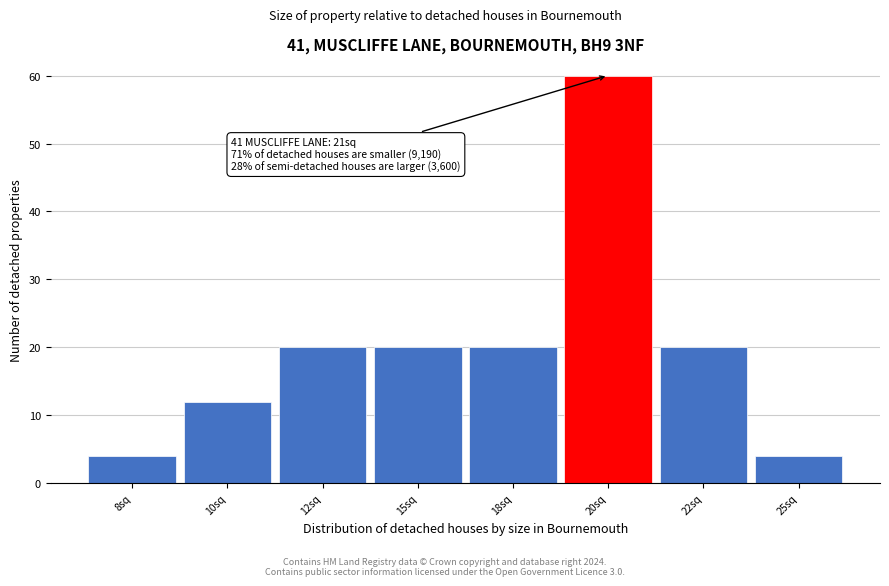

Reading right to left, list all the values displayed in this chart.

4	20	60	20	20	20	12	4